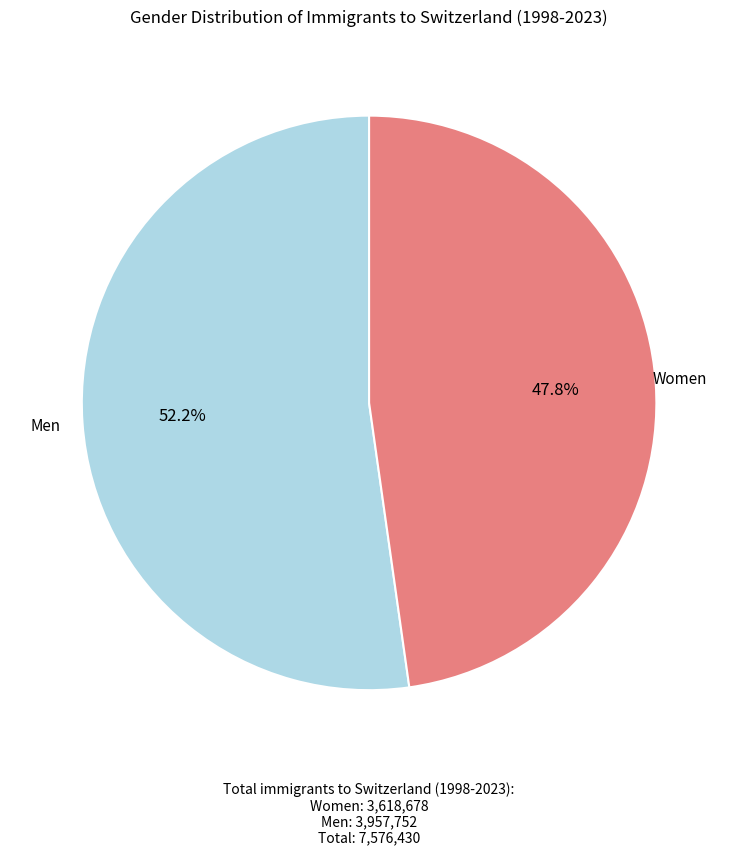

Is there a majority slice in this chart?

Yes